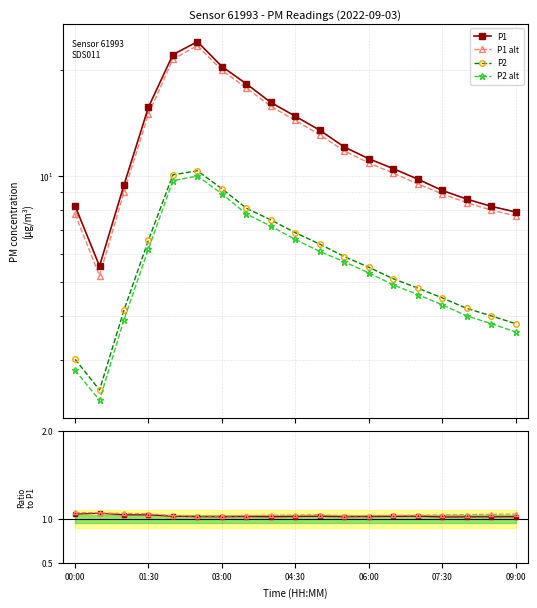

Is the value of P2 alt at 09:00 greater than the value of P2 at 07:30?

No